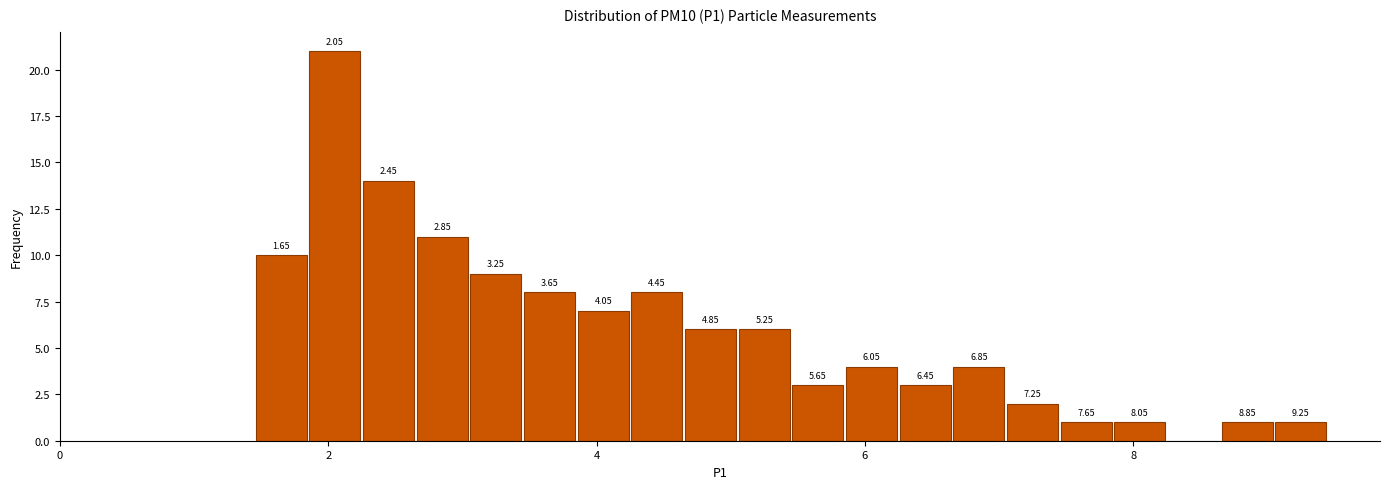

Around what value on the x-axis is the tallest bar? Give the approximate position of its centre, as read against the axis.

2.0